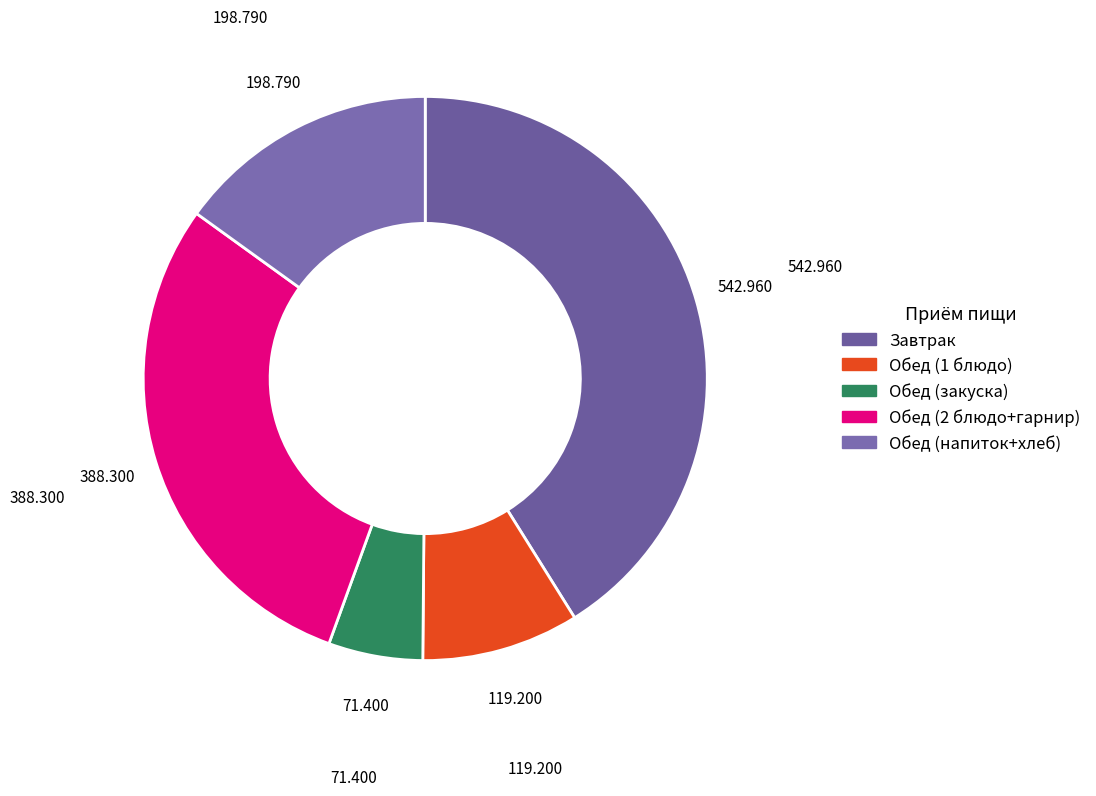

How many segments does this pie chart have?

5